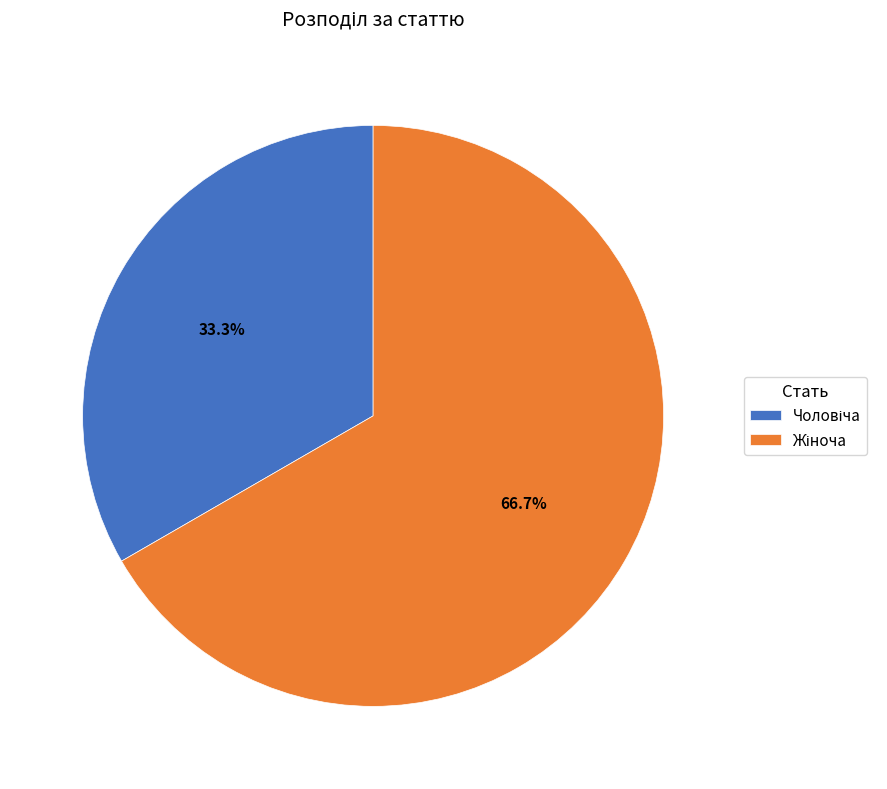

How many segments does this pie chart have?

2